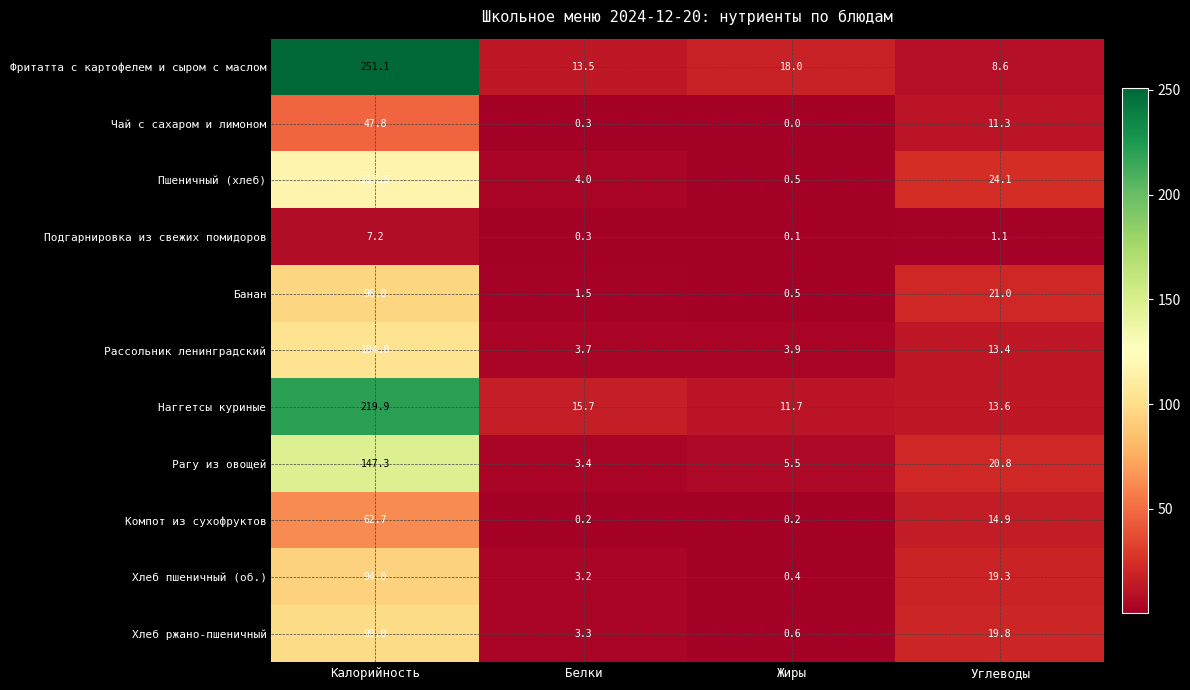

What is the spread (max minus min) of values at Углеводы?

23.0